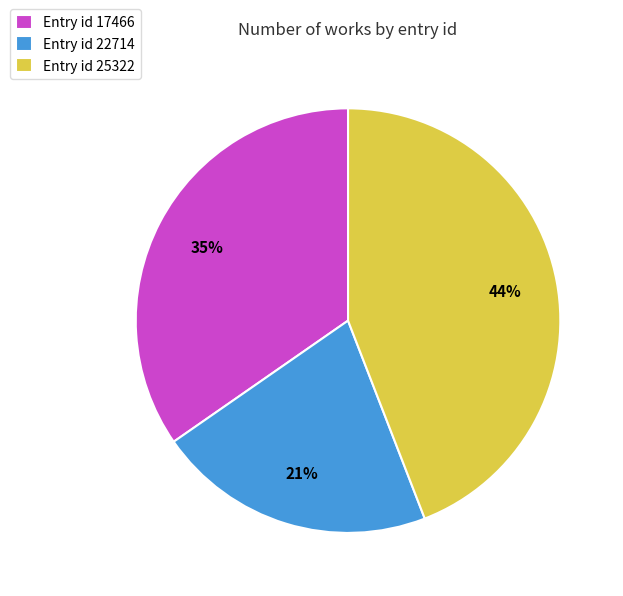

True or false: Entry id 22714 accounts for 21% of the total.

True